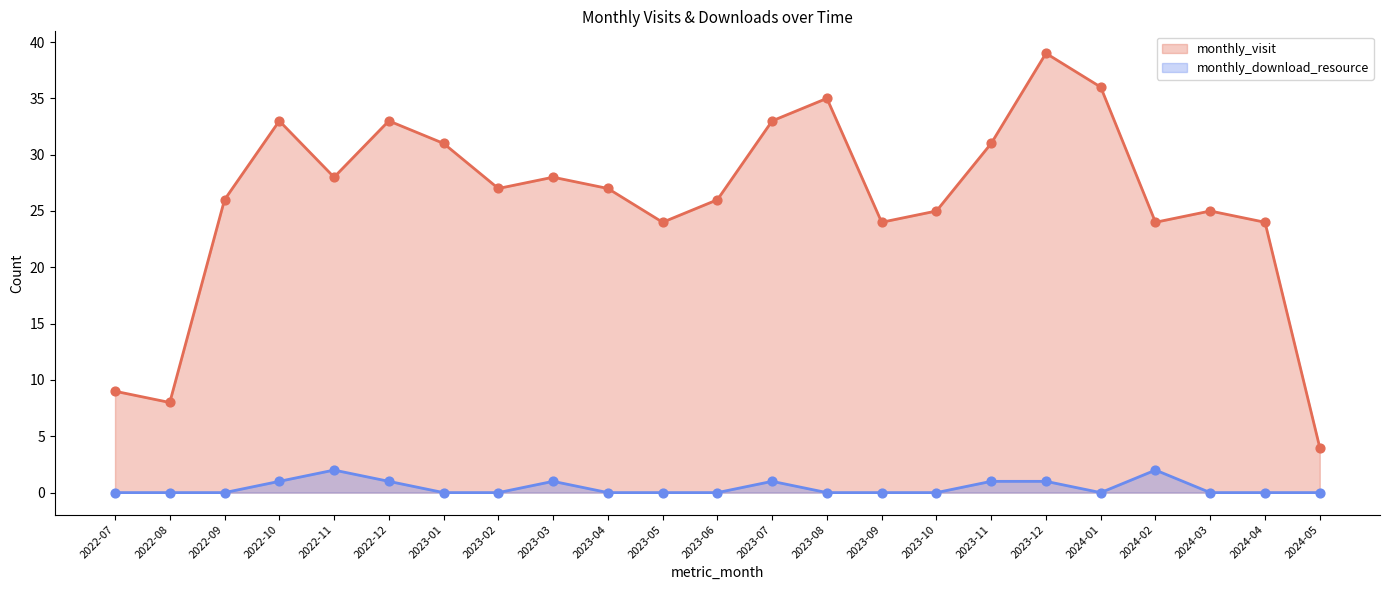

Which series has the largest Y range (max minus min)?

monthly_visit